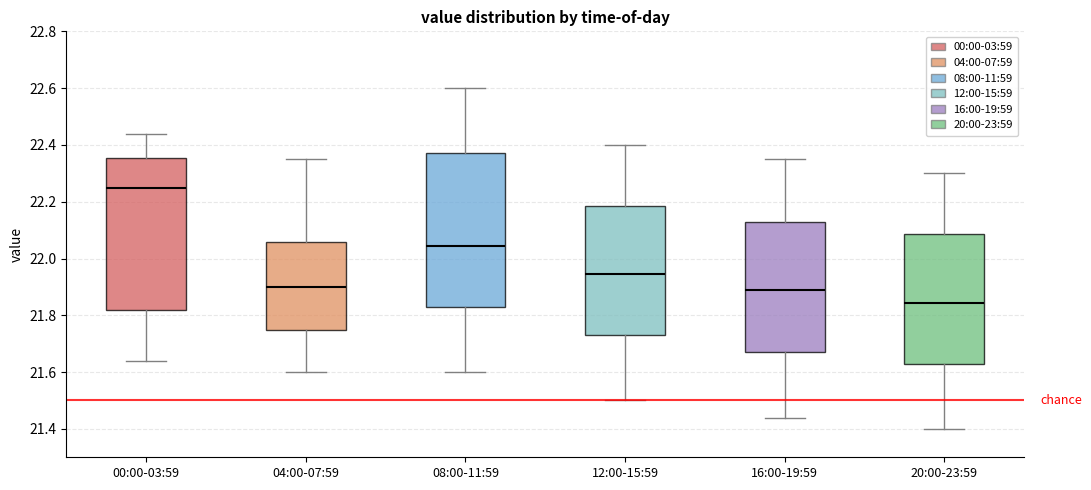

Reading left to right, transcribe this box plot: for each box, give where its median line is, the range the box spans, and where its two whiskers end, as read against the y-axis. The values are not printed on the chart, so give them approximately, as read against the axis.

00:00-03:59: median 22.26, box 21.82 to 22.36, whiskers 21.64 to 22.44
04:00-07:59: median 21.90, box 21.74 to 22.06, whiskers 21.60 to 22.36
08:00-11:59: median 22.04, box 21.84 to 22.38, whiskers 21.60 to 22.60
12:00-15:59: median 21.94, box 21.74 to 22.18, whiskers 21.50 to 22.40
16:00-19:59: median 21.90, box 21.68 to 22.12, whiskers 21.44 to 22.36
20:00-23:59: median 21.84, box 21.64 to 22.08, whiskers 21.40 to 22.30